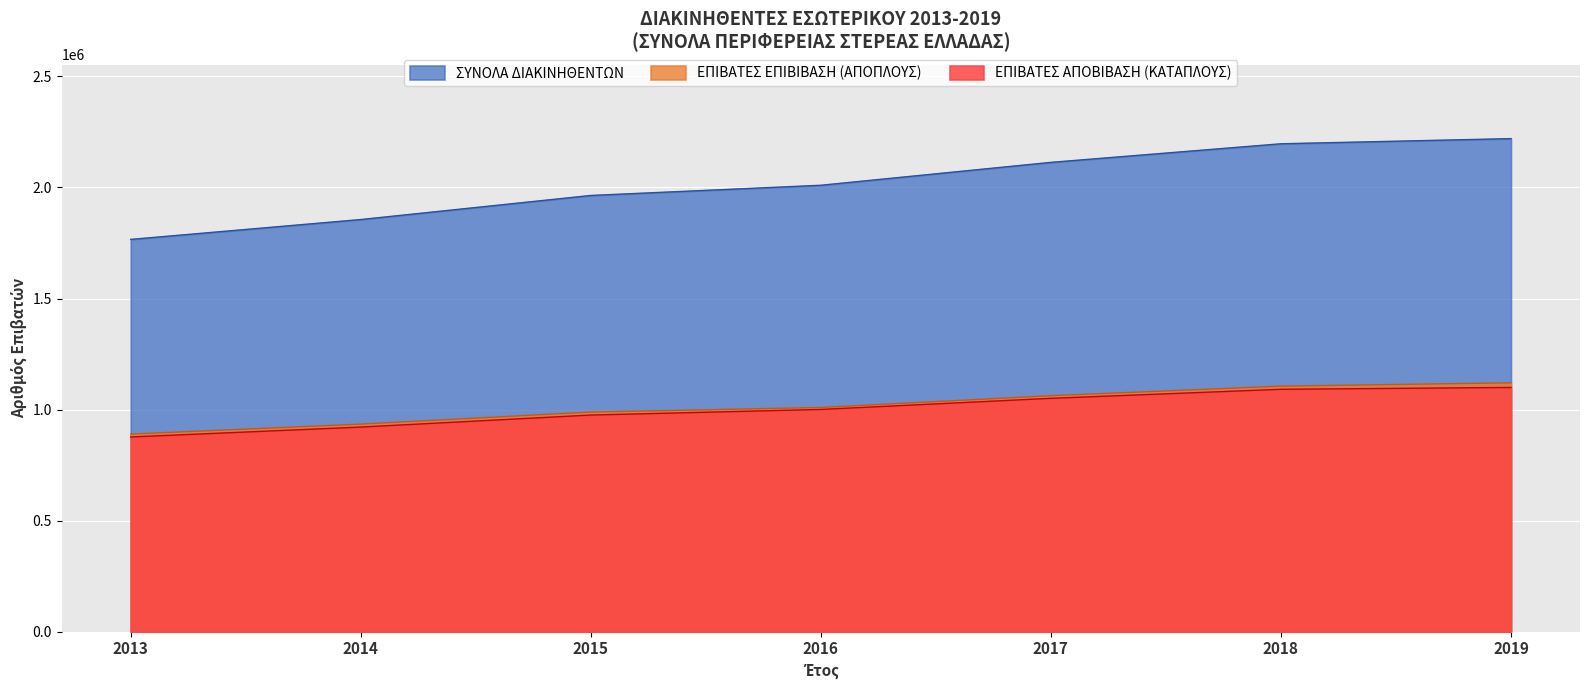

Which category has the highest value in the ΕΠΙΒΑΤΕΣ ΑΠΟΒΙΒΑΣΗ series?

2019